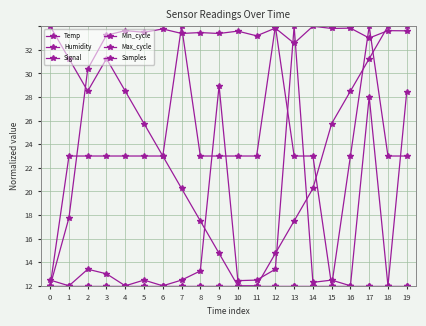

Is this an area chart (filled region under the line)?

No